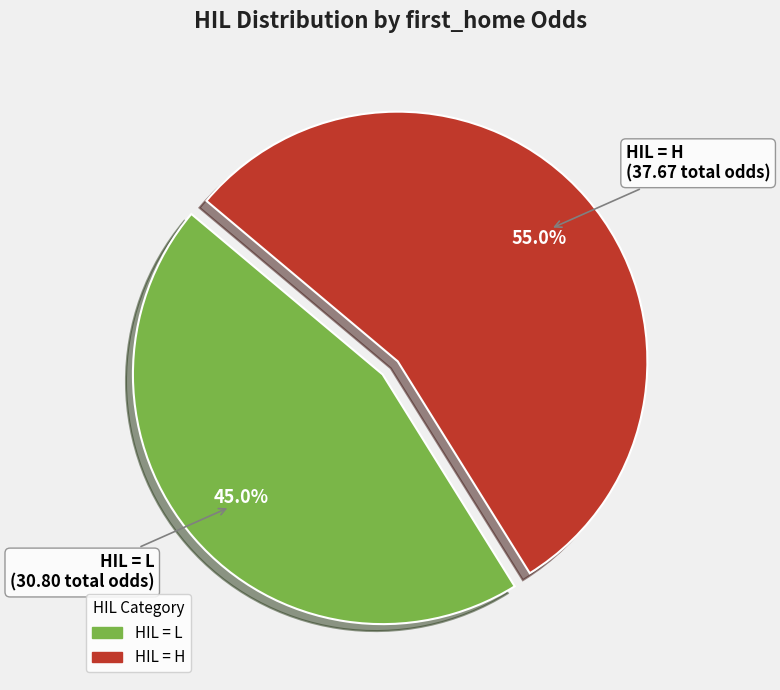

Is there any slice that represents more than half of the pie?

Yes